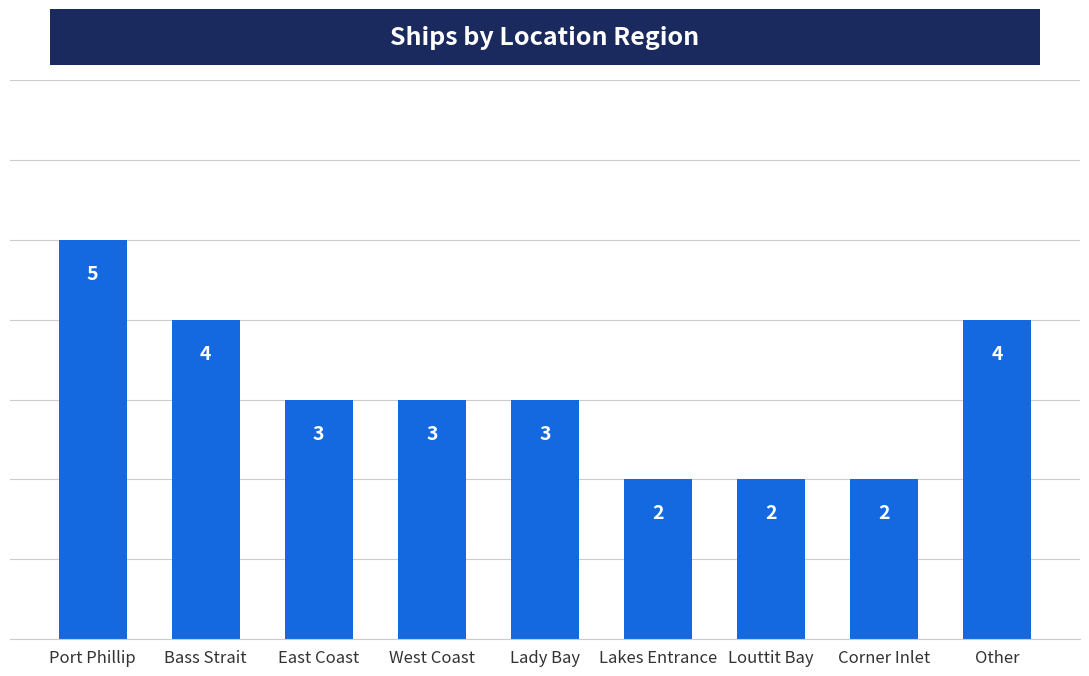

The value at Bass Strait is 6. True or false?

False